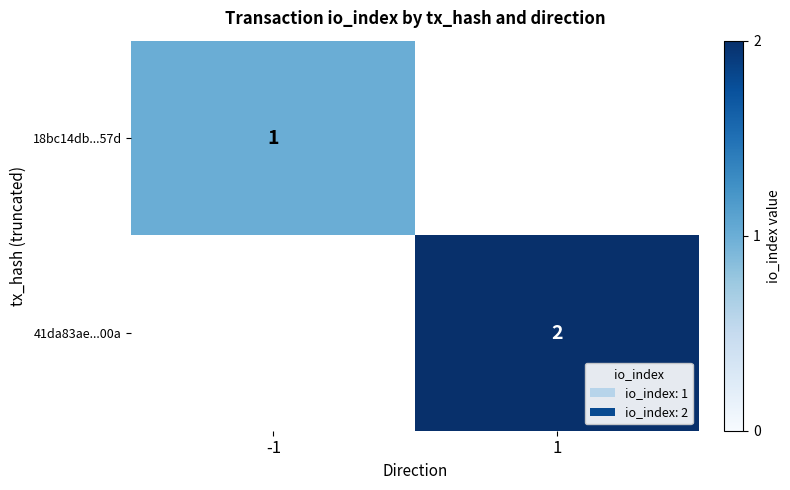

Between 1 and -1, which is larger?

-1